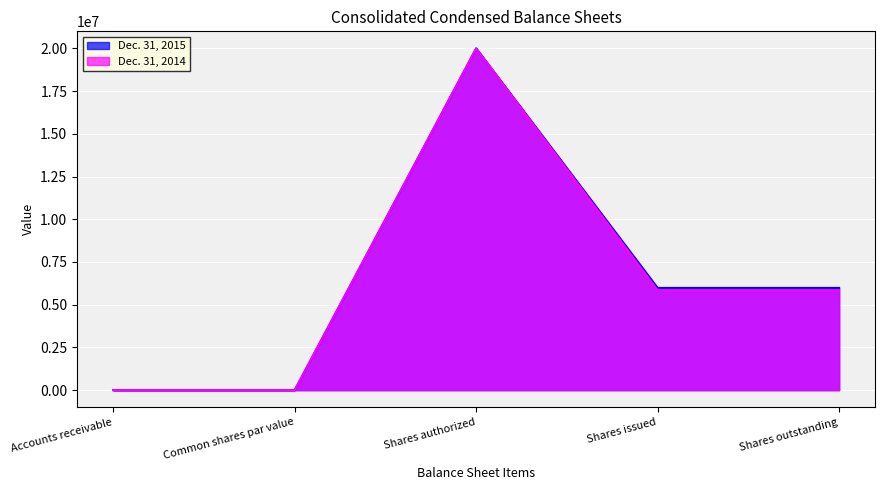

The Dec. 31, 2014 series shows 3628249 at Shares issued. True or false?

False